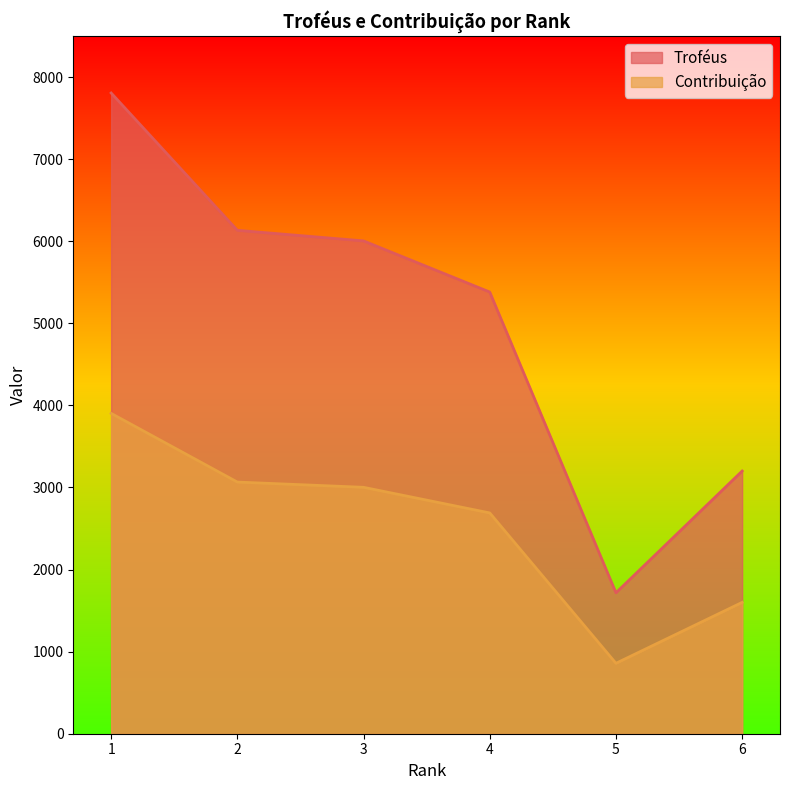

True or false: Contribuição has more than 2 points higher than both neighbors.

False